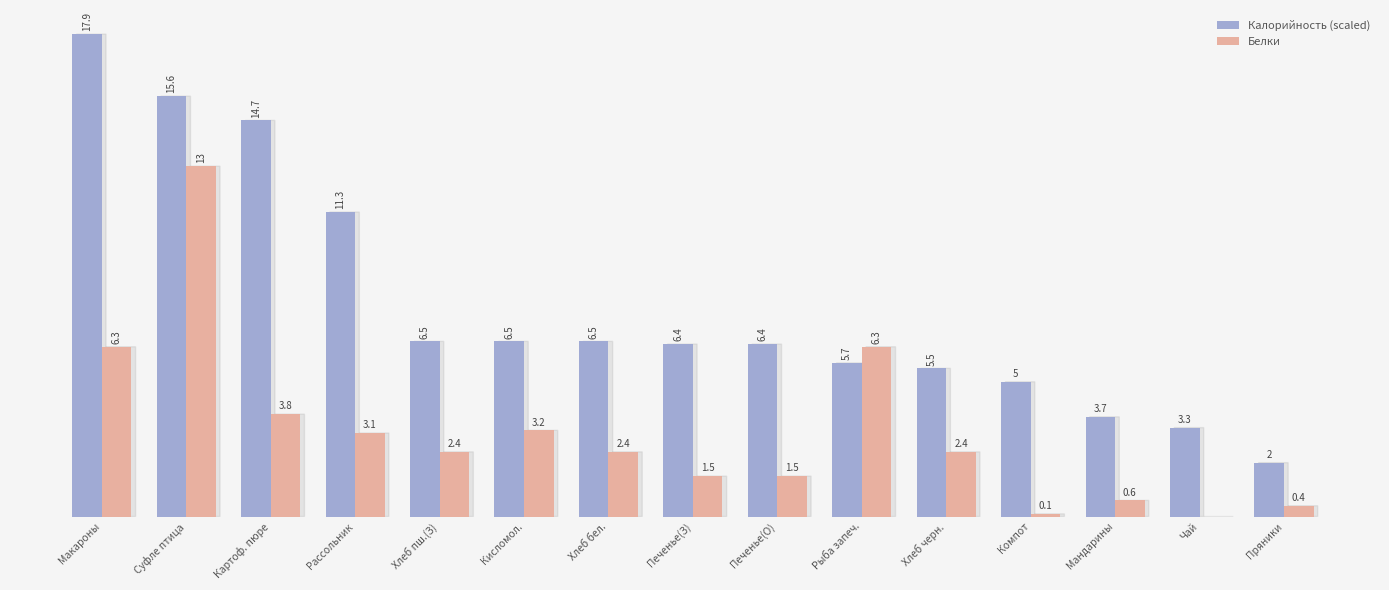

Which series changed the most between Хлеб пш.(З) and Печенье(О)?

Белки